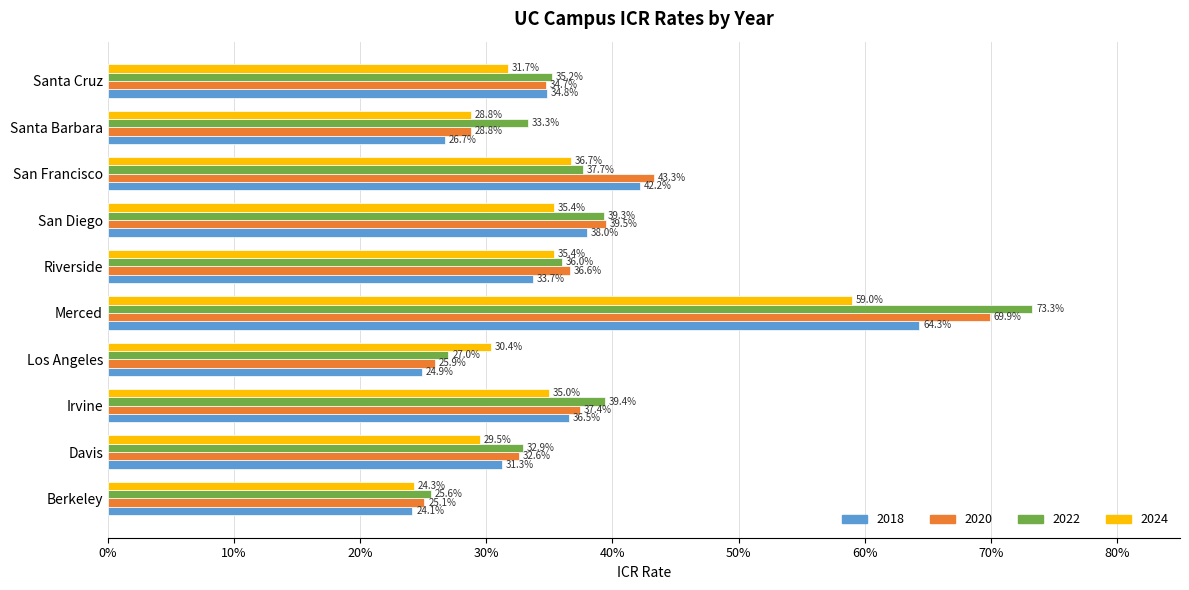

Rank the series by their maximum value, from highest to lowest.

2022, 2020, 2018, 2024